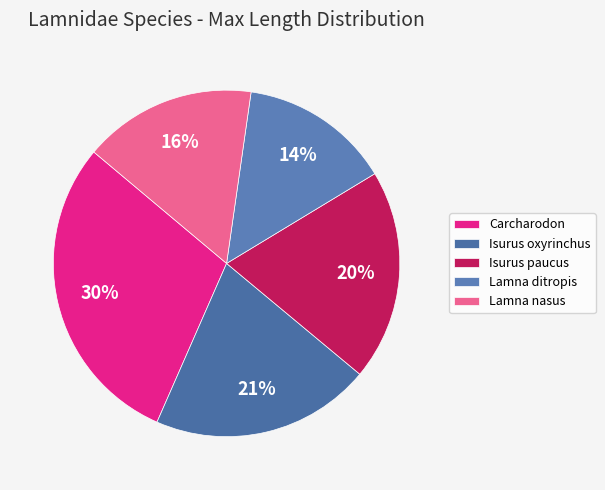

How many slices are in this pie chart?

5